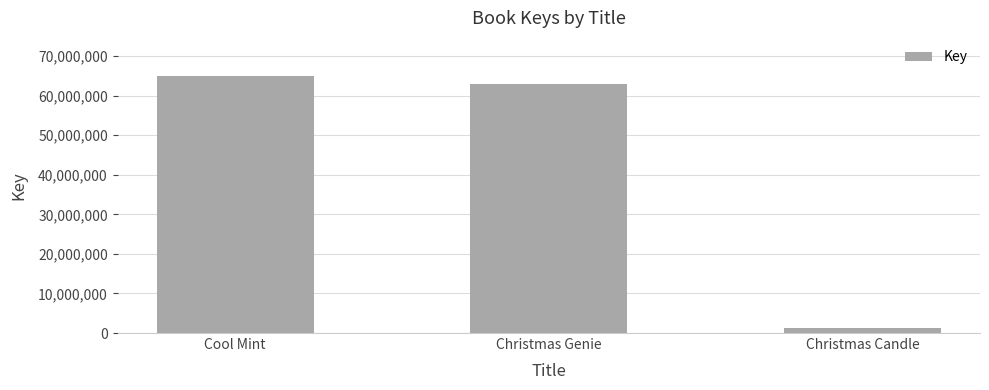

What value does the data have at Cool Mint, to the nearest 10?

64879770